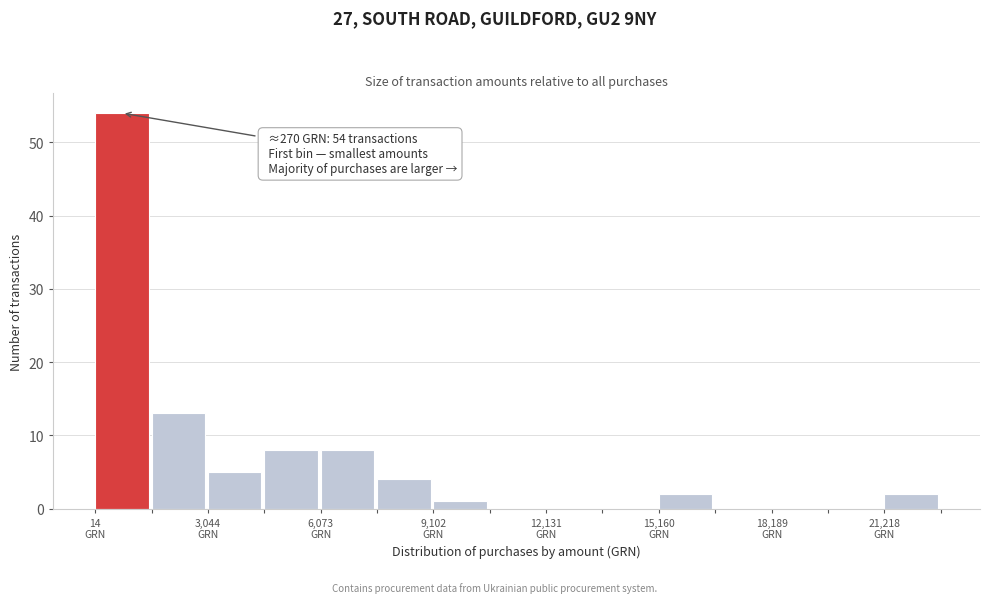

Read against the x-axis, roughly where is the centre of the tallest bar?

500